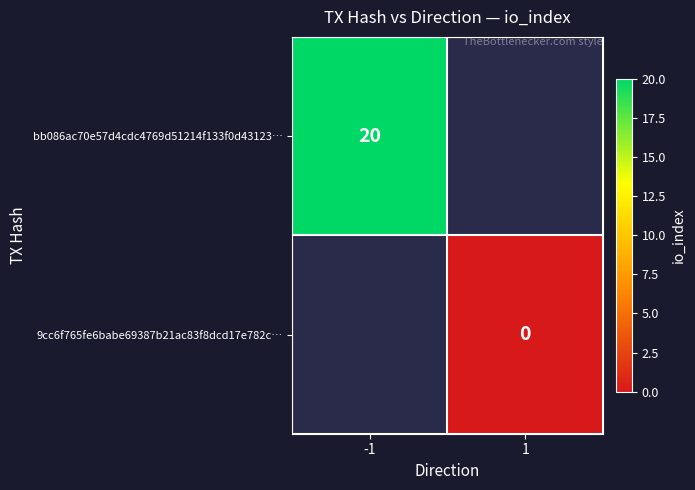

The value of bb086ac70e57d4cdc4769d51214f133f0d43123… at -1 is 20. True or false?

True